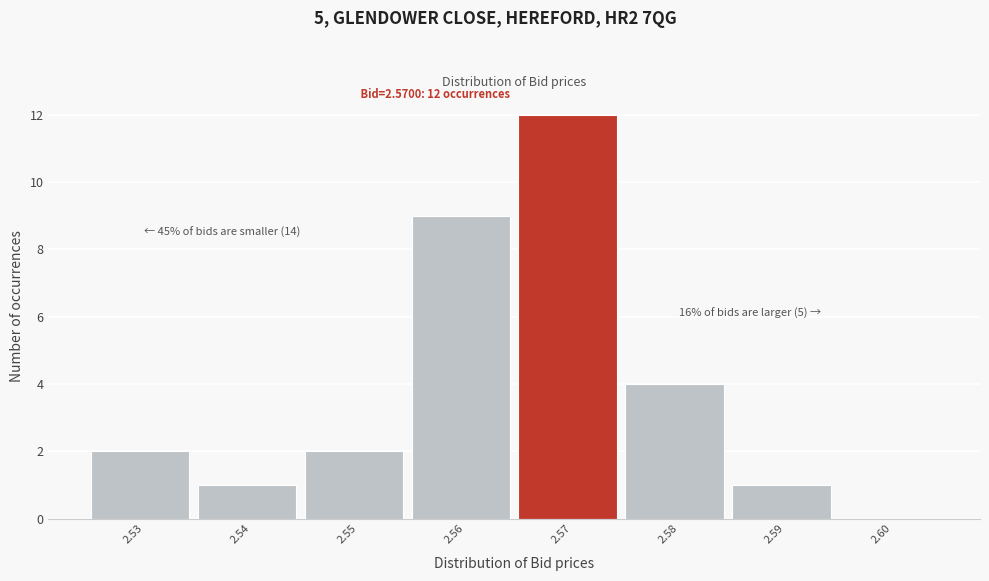

Which range on the x-axis has the tallest bar?

2.565 to 2.575